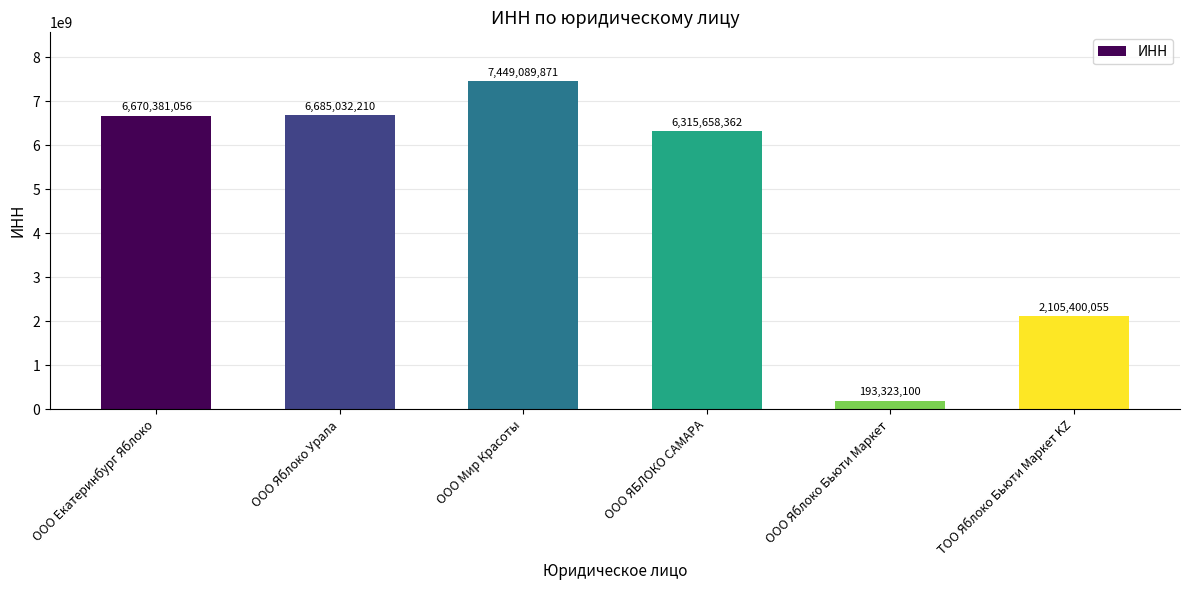

List the labels in order of value, smallest first.

ООО Яблоко Бьюти Маркет, ТОО Яблоко Бьюти Маркет KZ, ООО ЯБЛОКО САМАРА, ООО Екатеринбург Яблоко, ООО Яблоко Урала, ООО Мир Красоты